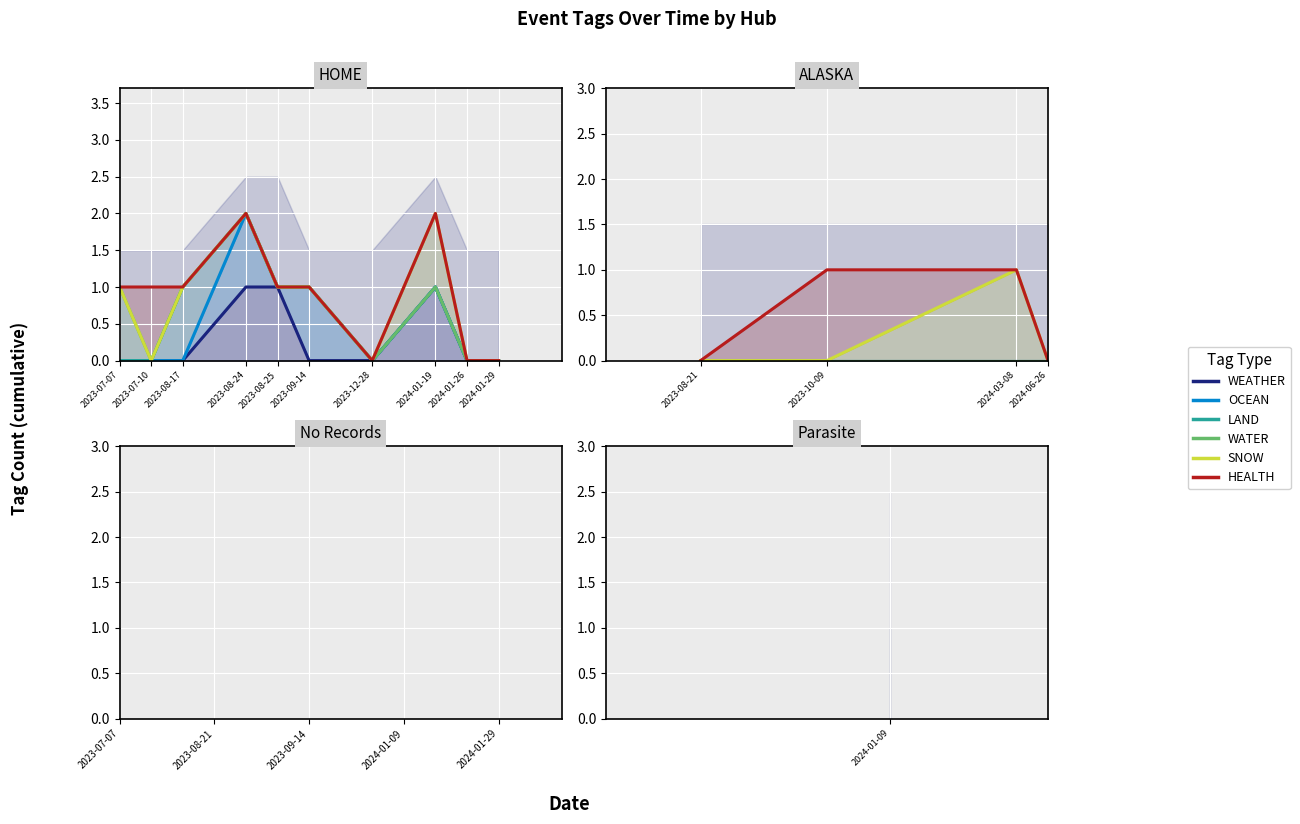

What position from the left is 2023-10-09?

2